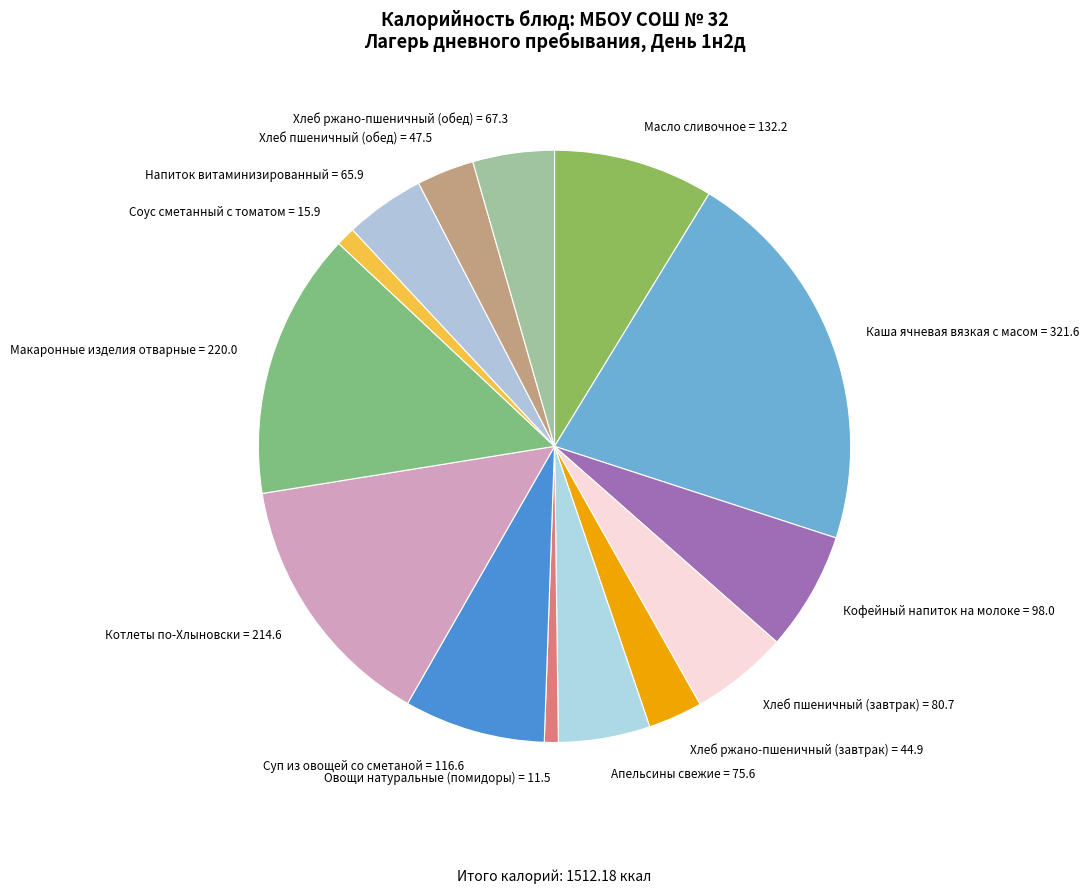

Does any single category account for the majority?

No